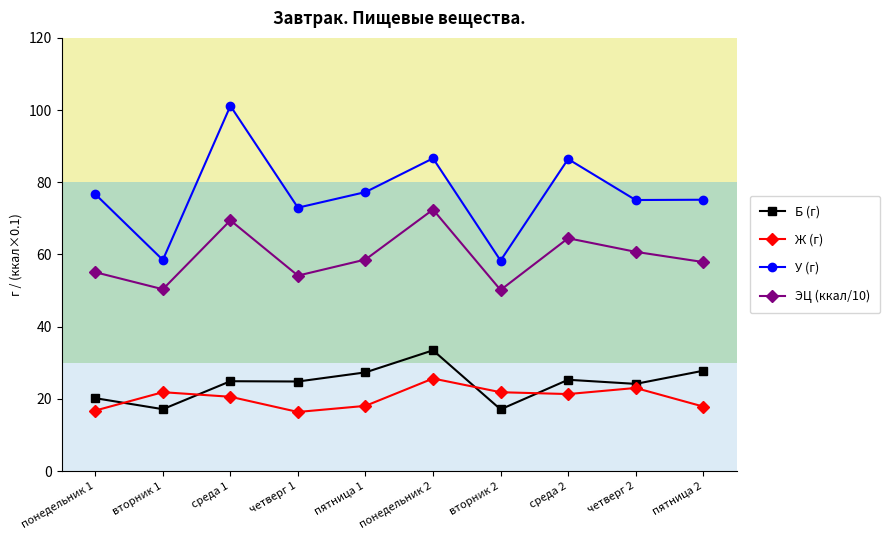

What is the average value of the Ж (г) series?

20.3